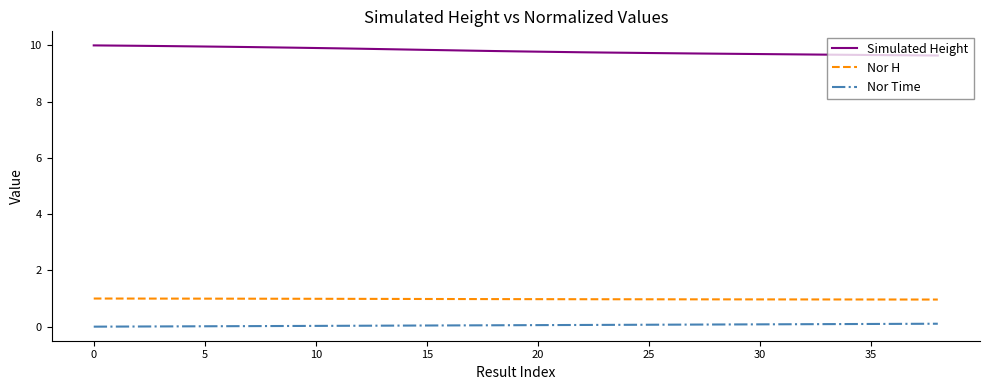

True or false: Nor Time and Simulated Height intersect in this chart.

False